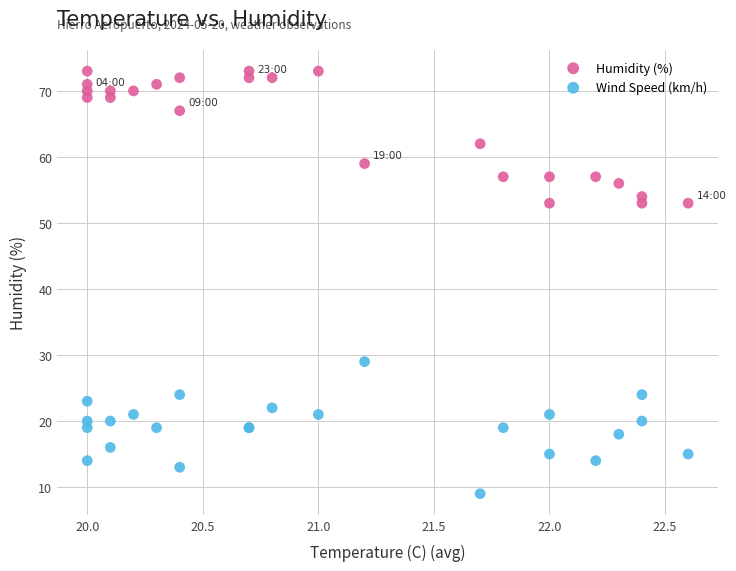

Which series reaches the minimum Y coordinate?

Wind Speed (km/h)